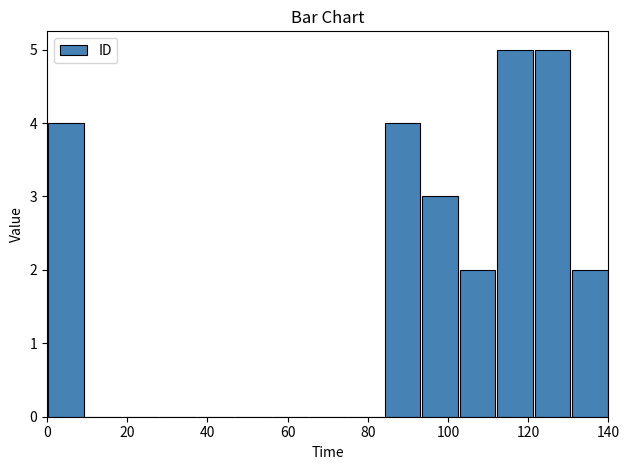

Reading left to right, transcribe this chart: for each bar, give the range it covers on the x-axis and its height. Neither the bar edges nor the heights are printed on the chart, so give them approximately, as read against the axes.

0 to 10: 4
10 to 18: 0
18 to 28: 0
28 to 38: 0
38 to 46: 0
46 to 56: 0
56 to 66: 0
66 to 74: 0
74 to 84: 0
84 to 94: 4
94 to 102: 3
102 to 112: 2
112 to 122: 5
122 to 130: 5
130 to 140: 2